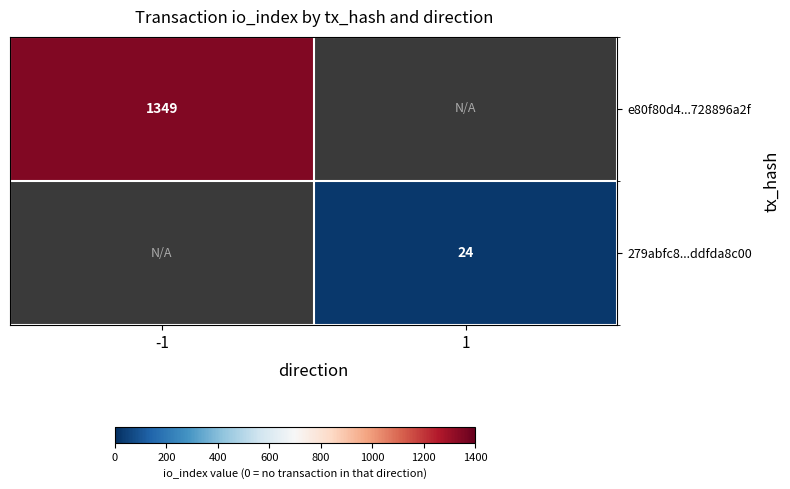

At how many categories does at least one series exceed 427?

1